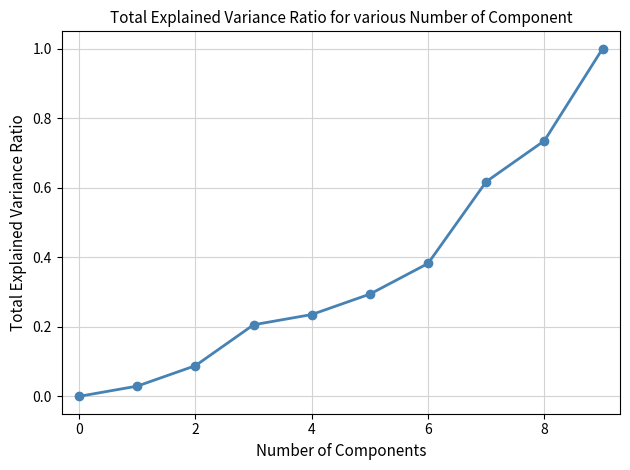

What is the maximum value shown in the chart?

1.0